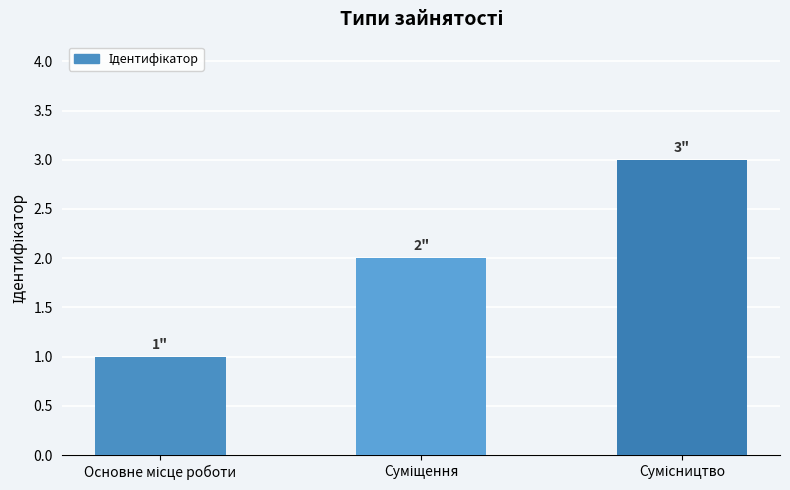

What is the sum of all values?

6